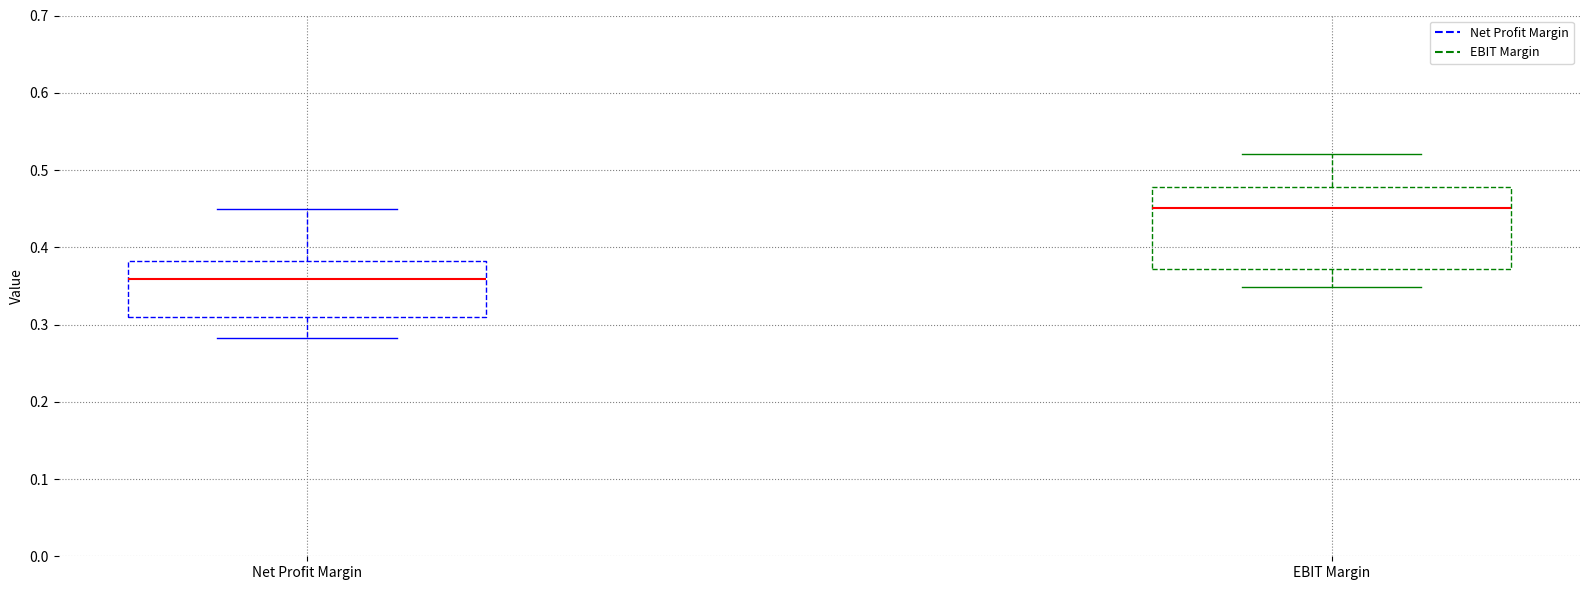

Reading left to right, transcribe this box plot: for each box, give where its median line is, the range the box spans, and where its two whiskers end, as read against the y-axis. The values are not printed on the chart, so give them approximately, as read against the axis.

Net Profit Margin: median 0.36, box 0.31 to 0.38, whiskers 0.28 to 0.45
EBIT Margin: median 0.45, box 0.37 to 0.48, whiskers 0.35 to 0.52